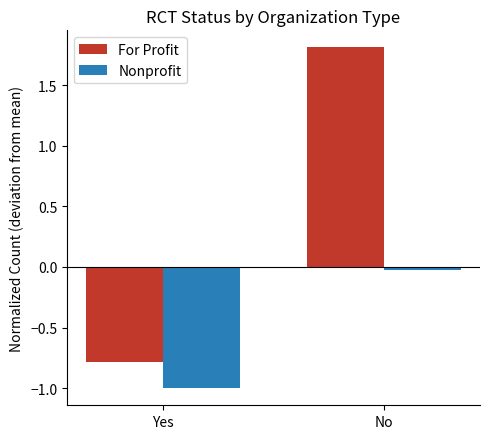

How many groups of bars are there?

2